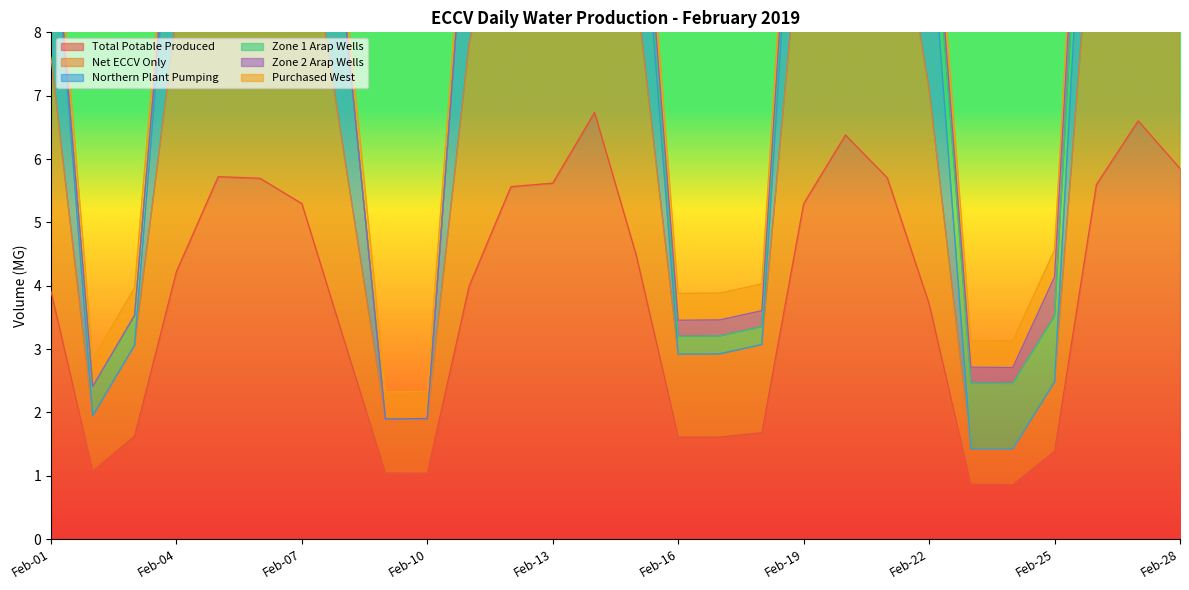

The value of Total Potable Produced at Feb-07 is 7.6. True or false?

False